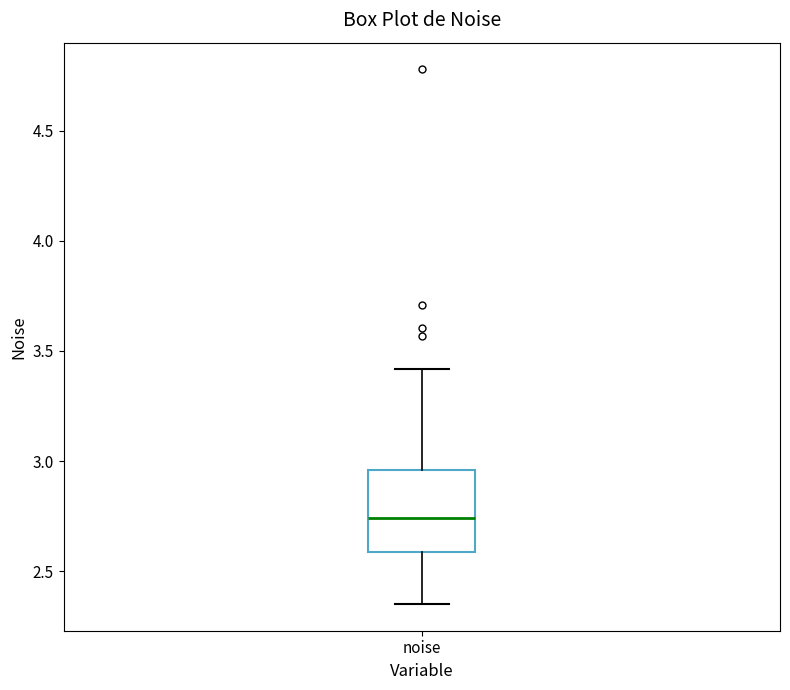

Transcribe this box plot: give where the median line is, the range the box spans, and where the two whiskers end, as read against the y-axis. The values are not printed on the chart, so give them approximately, as read against the axis.

median 2.75, box 2.60 to 2.95, whiskers 2.35 to 3.40